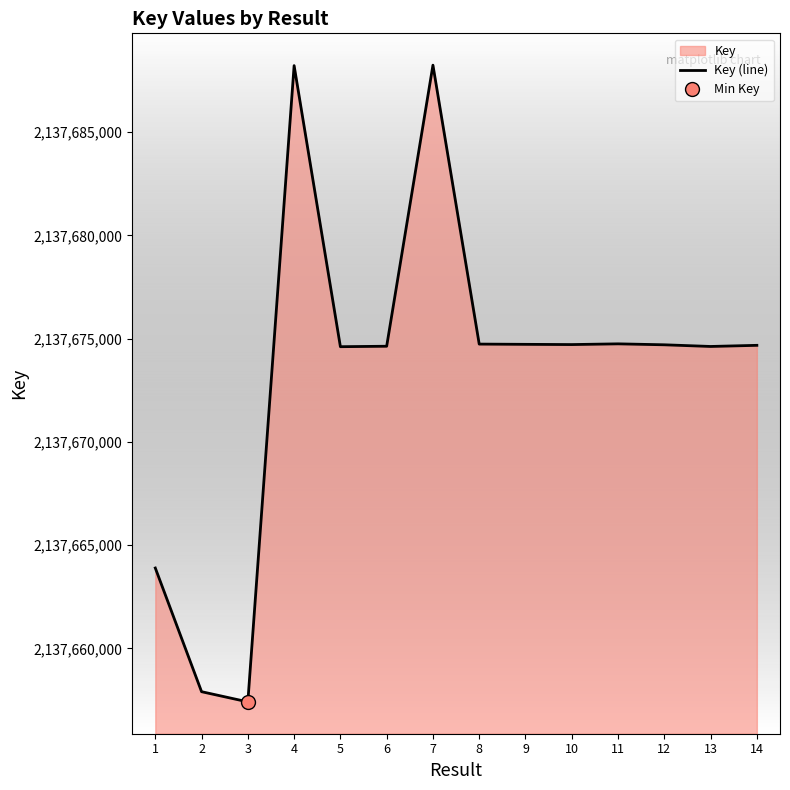

At which category does the data reach its first local valley?

3